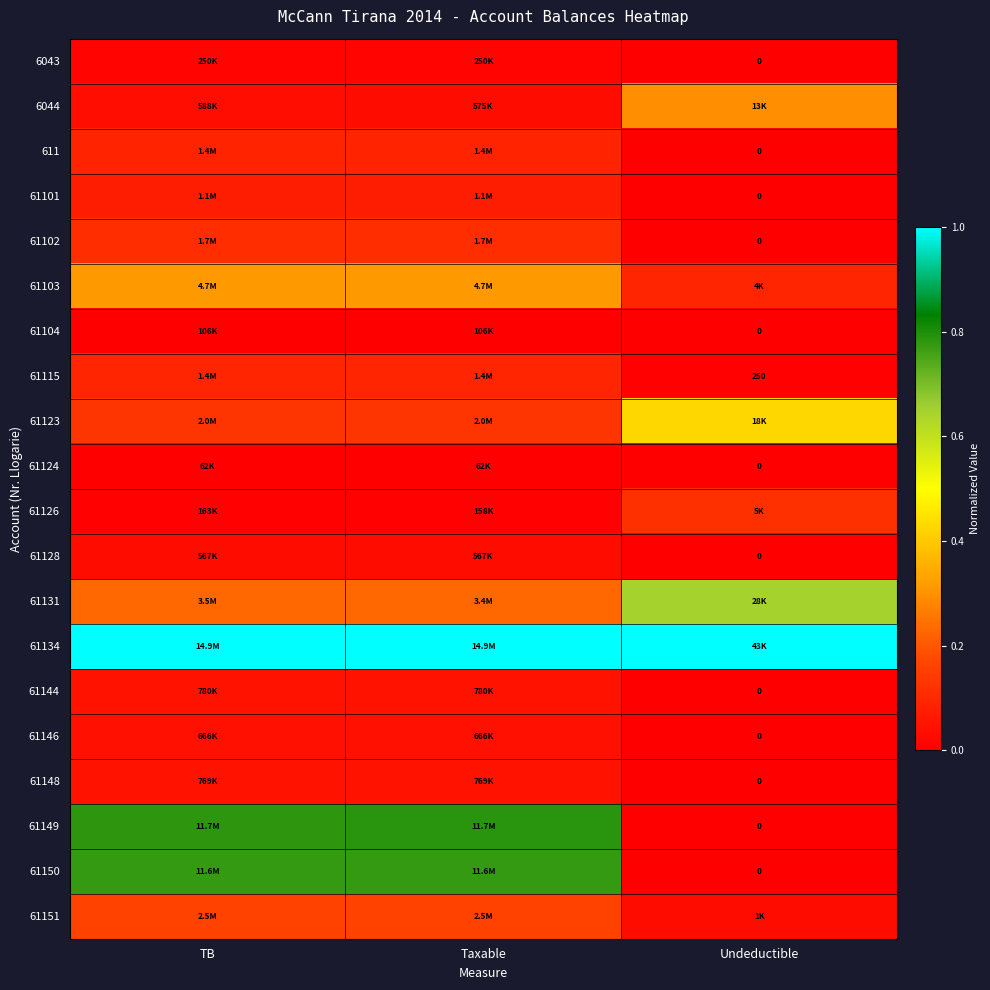

Which label corresponds to the smallest value in the chart?

Undeductible